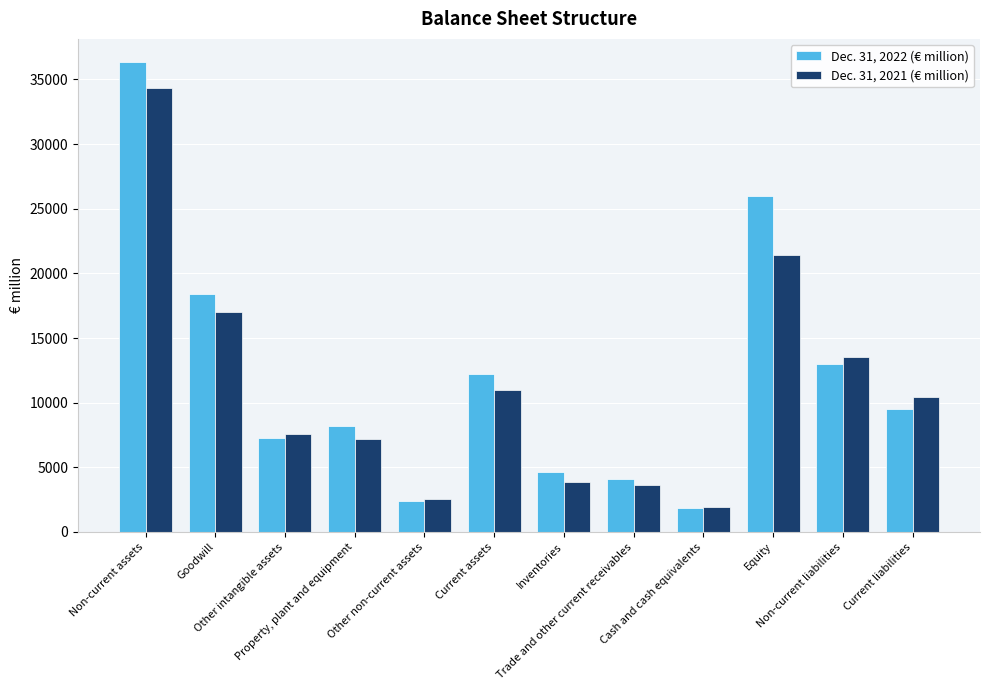

What is the greatest value displayed?

36325